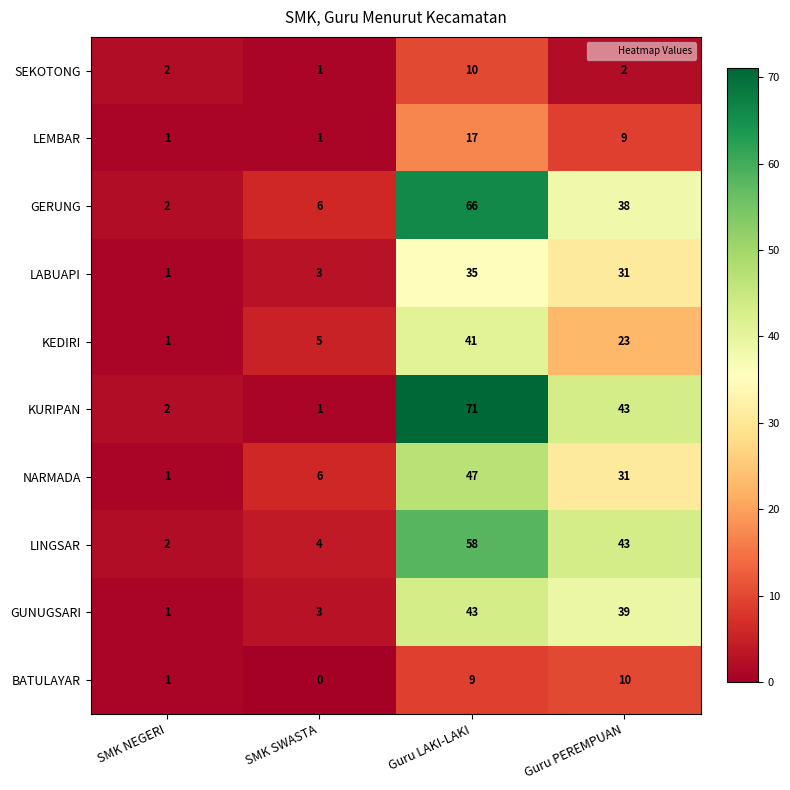

What is the difference between the LEMBAR values at Guru PEREMPUAN and SMK SWASTA?

8